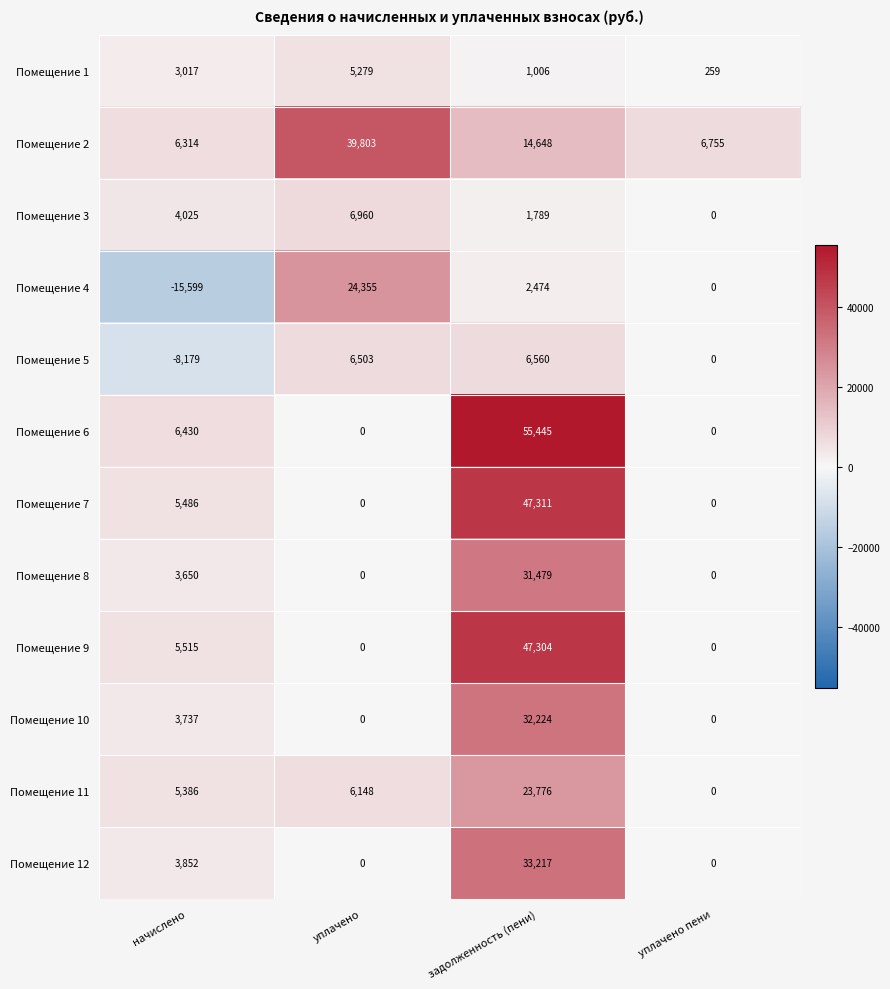

Count the Помещение 10 values in the range 0 to 32224.

4